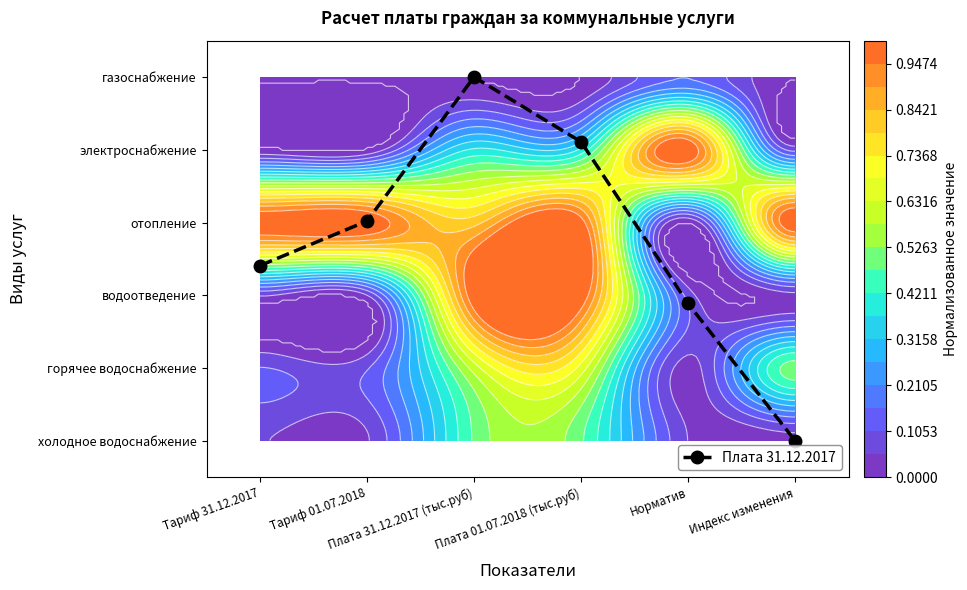

Rank the categories by value from lowest to highest.

Индекс изменения, Норматив, Тариф 31.12.2017, Тариф 01.07.2018, Плата 01.07.2018 (тыс.руб), Плата 31.12.2017 (тыс.руб)